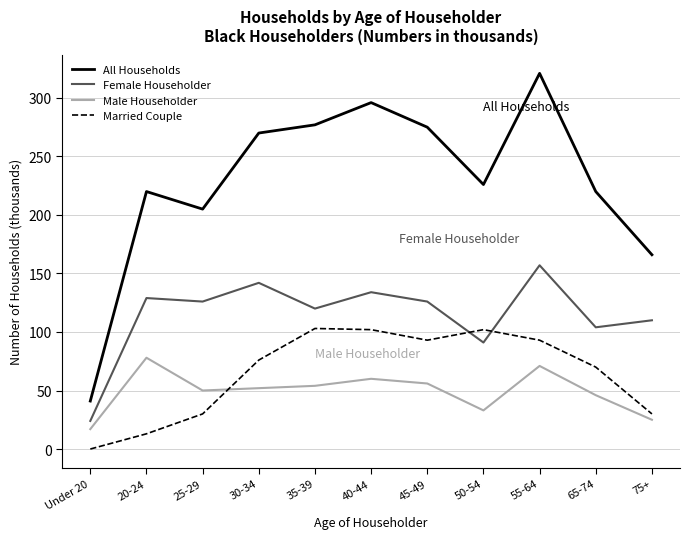

Rank the series by their maximum value, from lowest to highest.

Male Householder, Married Couple, Female Householder, All Households